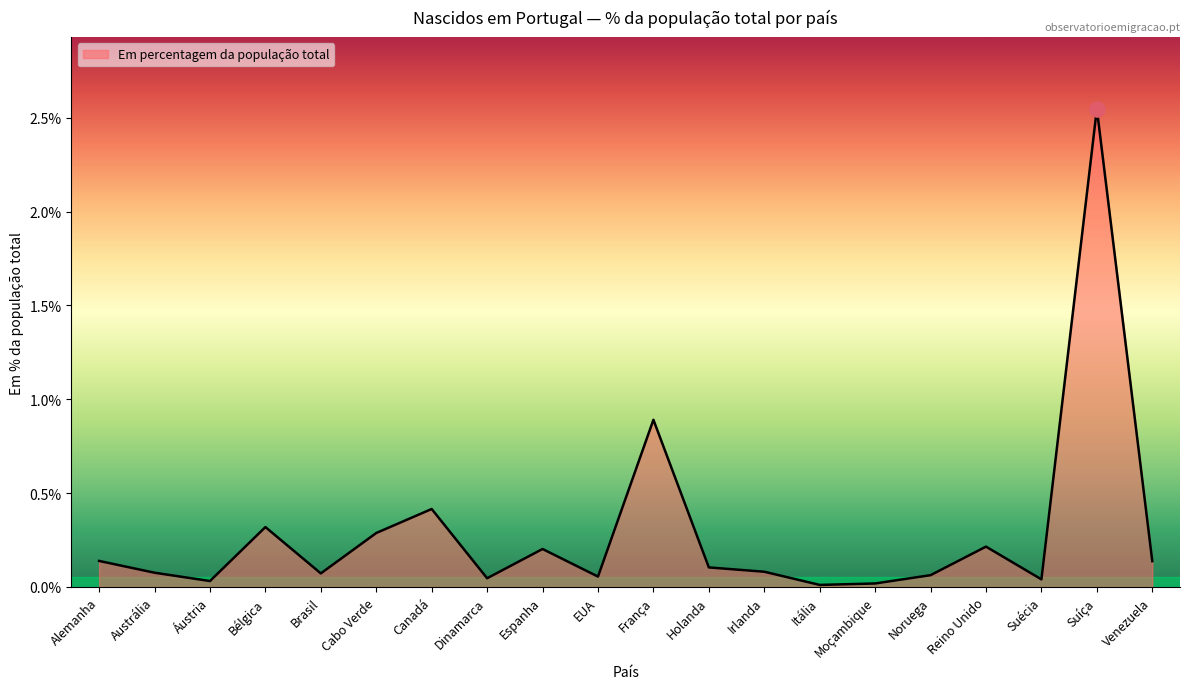

What is the change in value from Áustria to Espanha?

+0.2